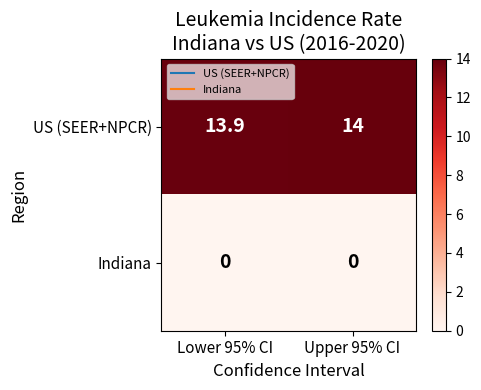

True or false: US (SEER+NPCR) has a value of 8.5 at Upper 95% CI.

False